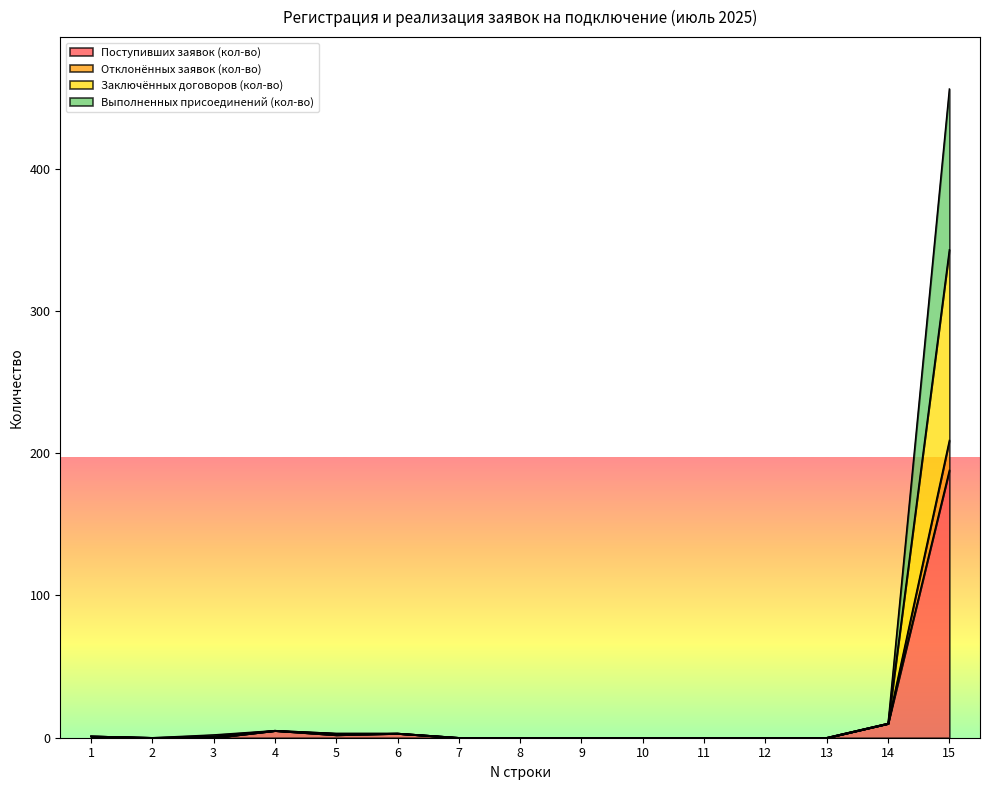

At which category is the sum across all series the highest?

15